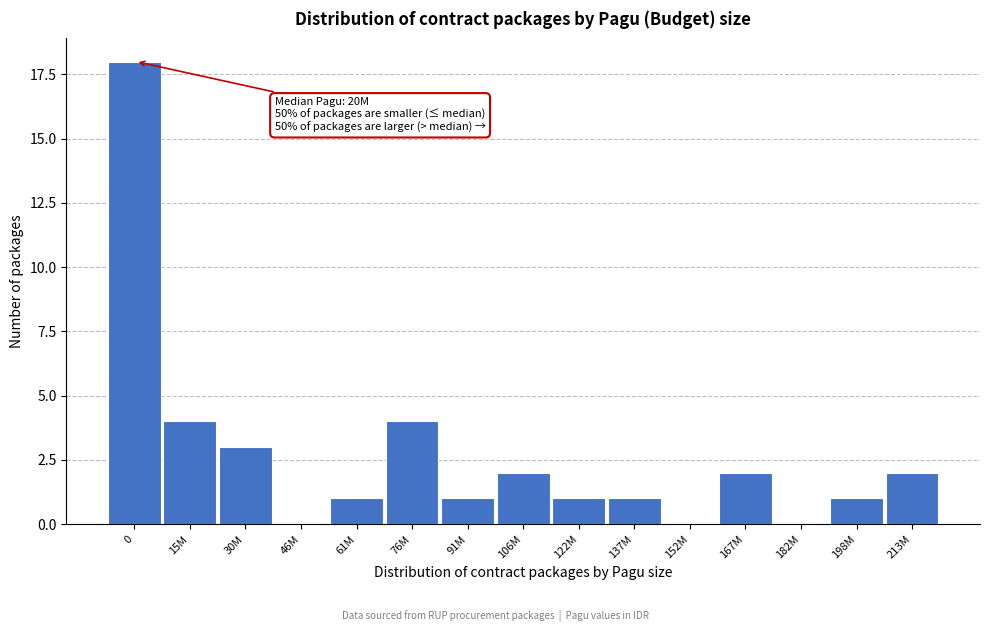

Reading left to right, list all the values displayed in this chart.

0=18	15M=4	30M=3	46M=0	61M=1	76M=4	91M=1	106M=2	122M=1	137M=1	152M=0	167M=2	182M=0	198M=1	213M=2